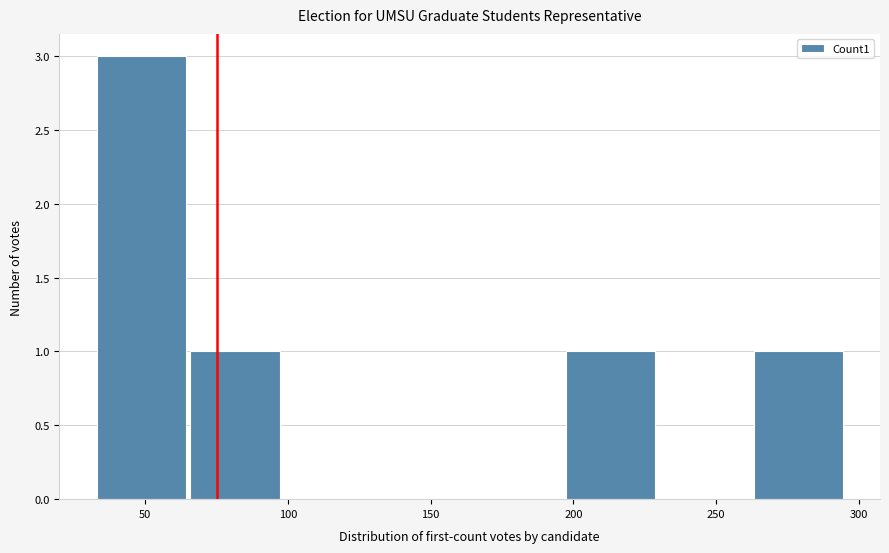

Reading left to right, list every bar in this chart as the range it spans on the x-axis followed by its height. Neither the bar edges nor the heights are printed on the chart, so give them approximately, as read against the axes.

35 to 65: 3
65 to 100: 1
100 to 130: 0
130 to 165: 0
165 to 195: 0
195 to 230: 1
230 to 265: 0
265 to 295: 1